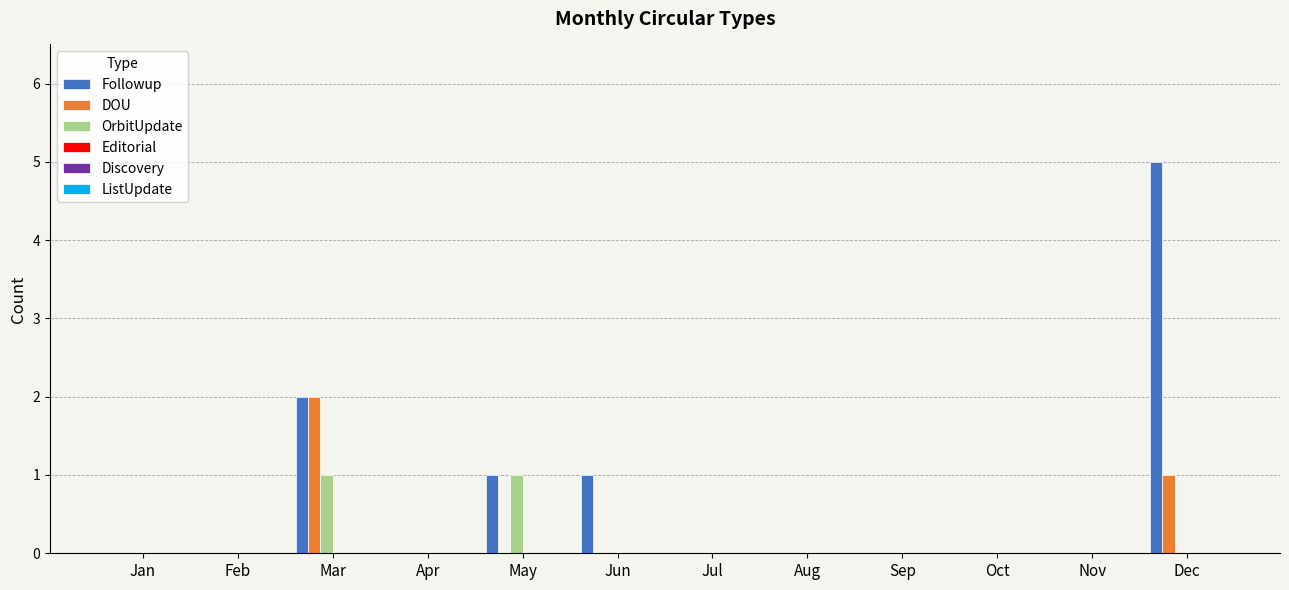

How many series are shown in this chart?

3